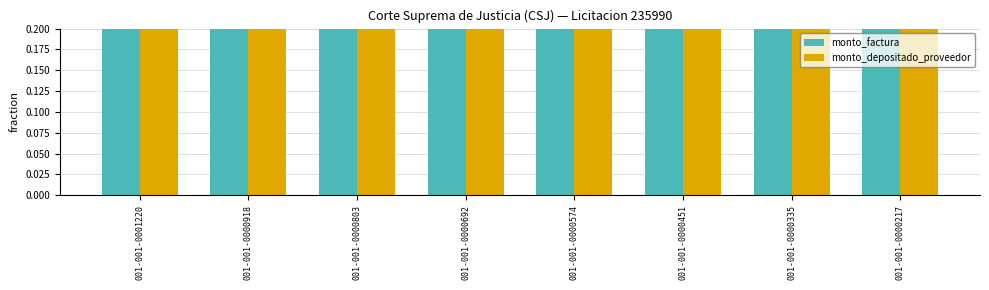

The value of monto_depositado_proveedor at 001-001-0000918 is 1.0. True or false?

True